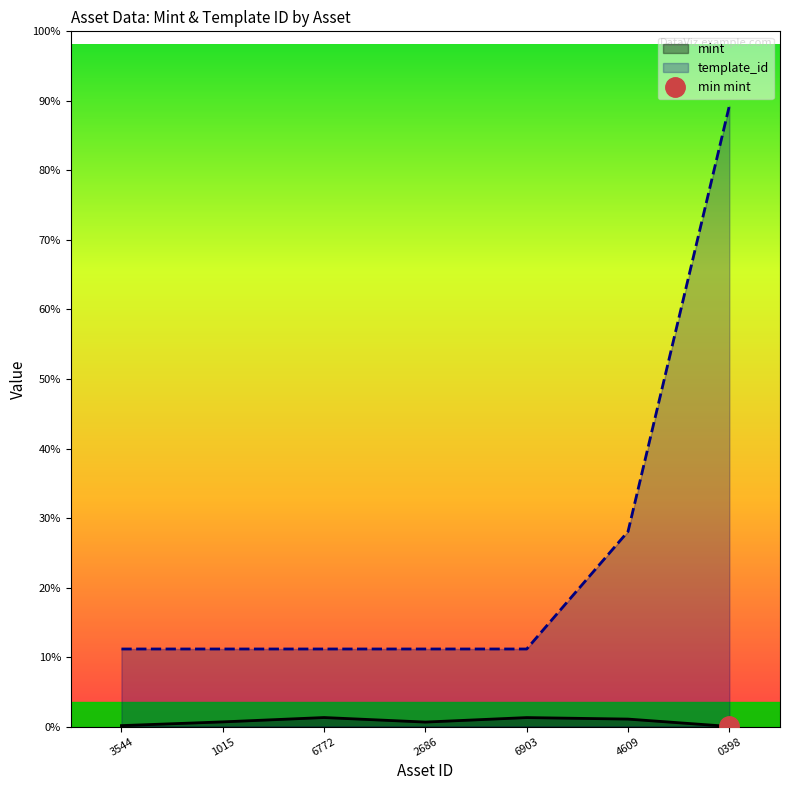

The mint series shows 2541 at 6903. True or false?

False